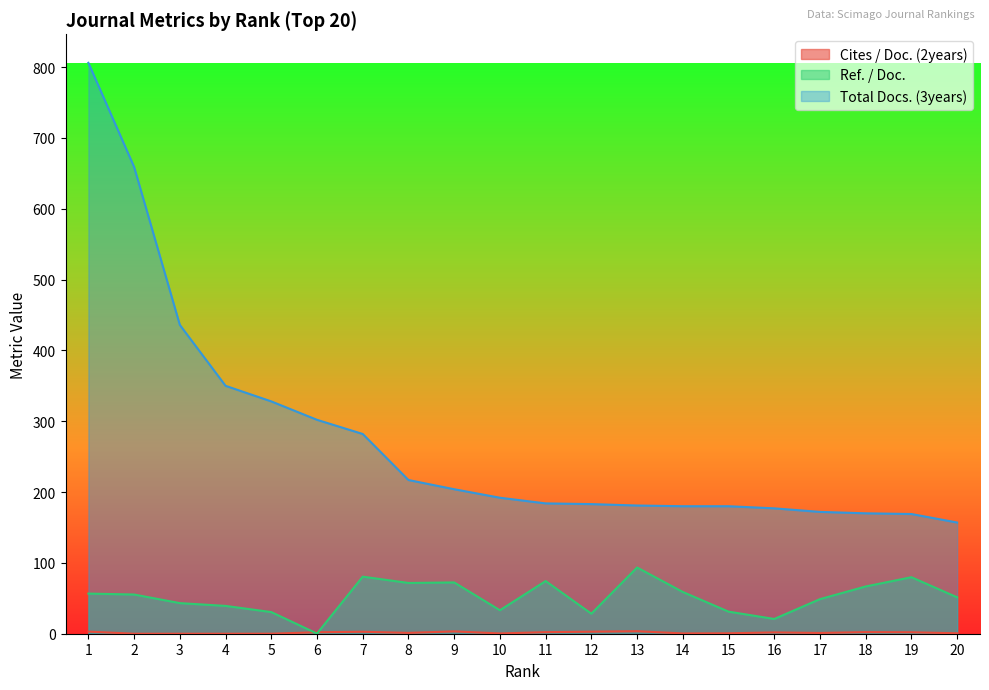

At 4, list the series in order from smallest to largest.

Cites / Doc. (2years), Ref. / Doc., Total Docs. (3years)